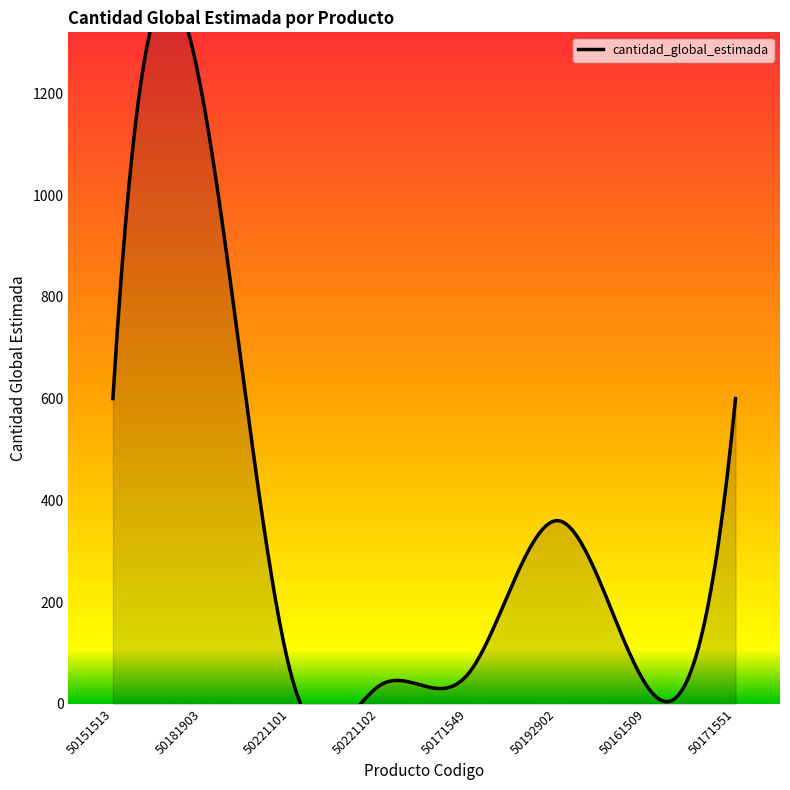

How many points are higher than both their immediate neighbors (excluding endpoints)?

2